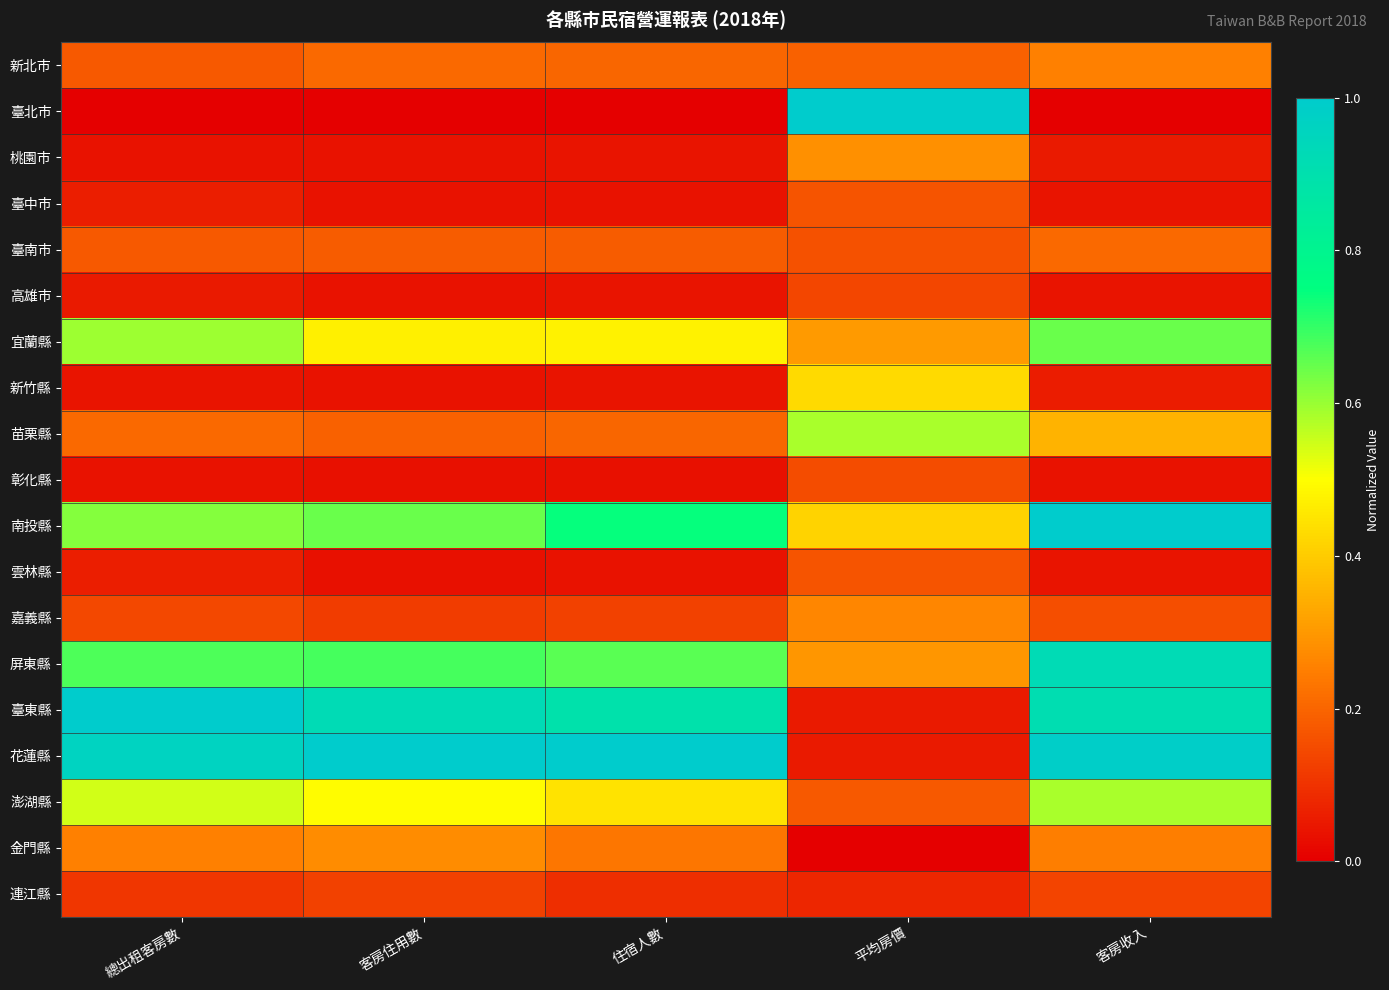

At how many categories does at least one series exceed 0?

5